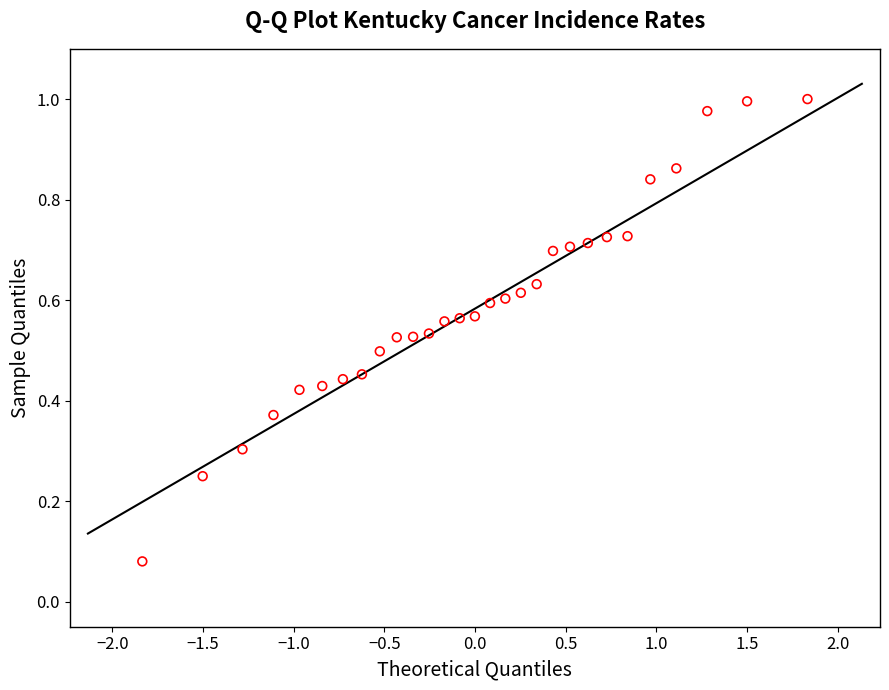

What is the range of X values (max minus min)?

3.7